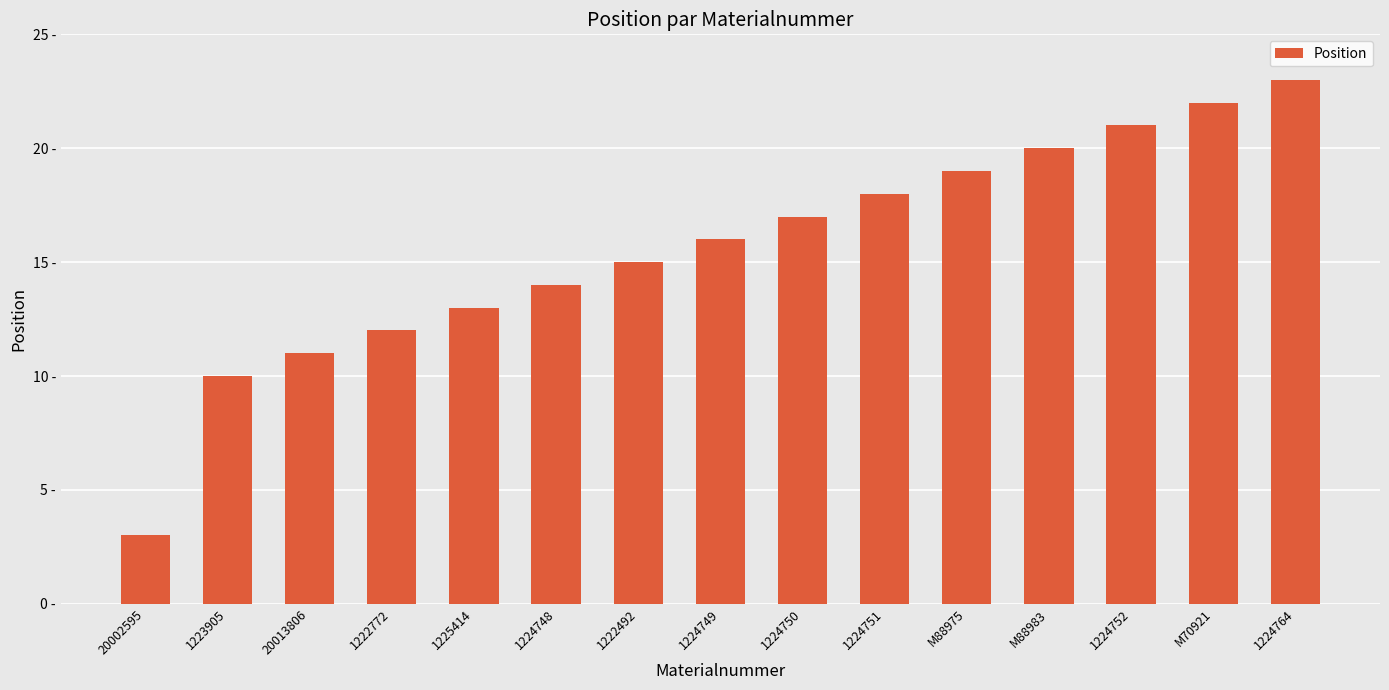

Are the bars grouped side by side (vs. stacked)?

No